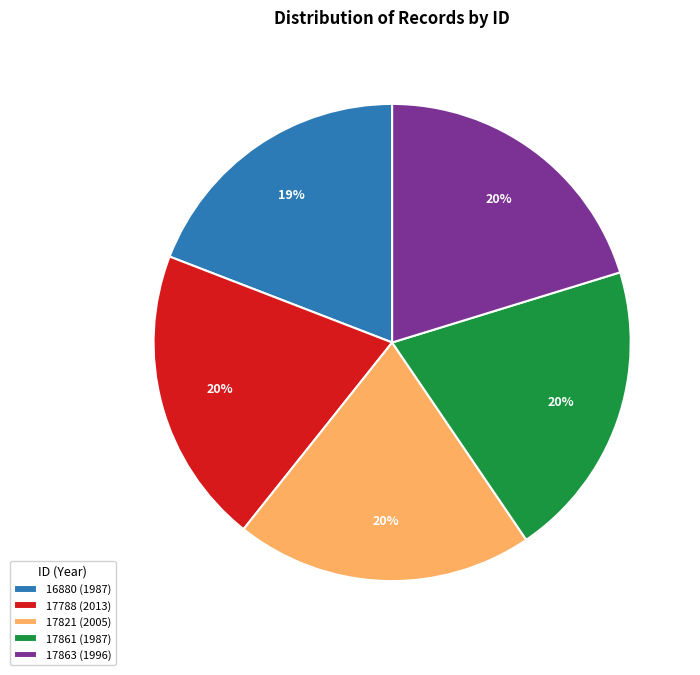

Approximately how many times larger is the value at 17863 (1996) compared to 16880 (1987)?

1.1